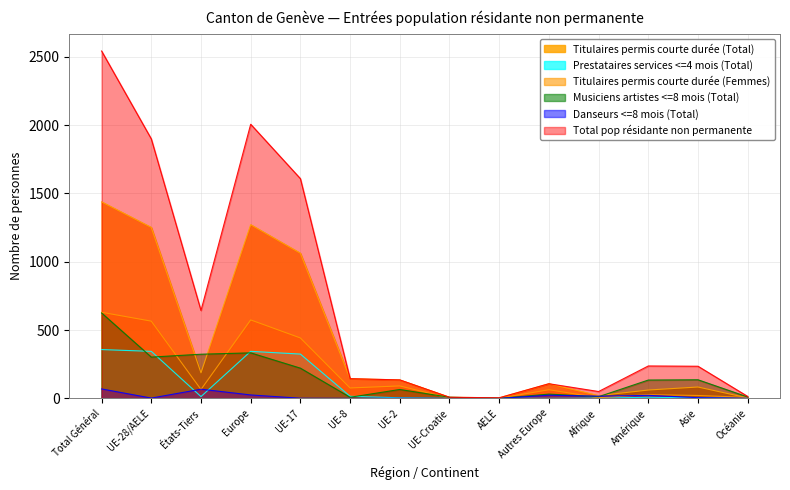

At which label does Prestataires services <=4 mois (Total) first exceed 8?

Total Général